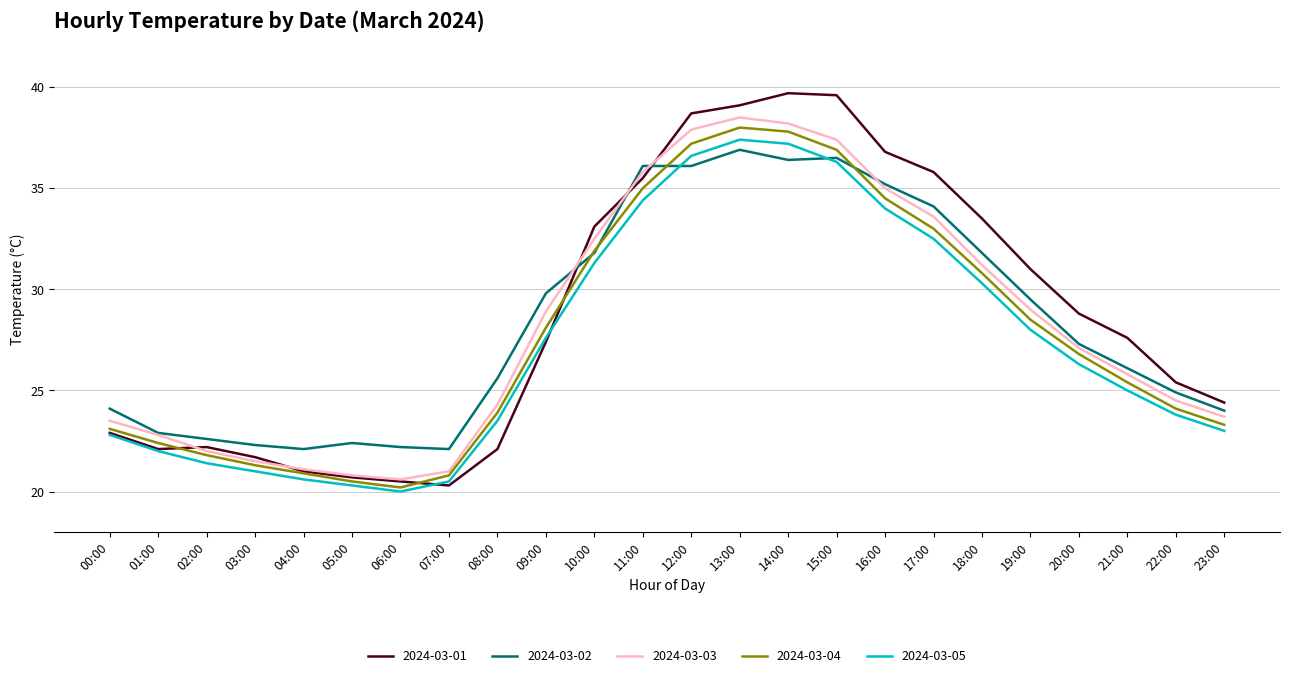

Rank the series by their average value, from lowest to highest.

2024-03-05, 2024-03-04, 2024-03-03, 2024-03-02, 2024-03-01